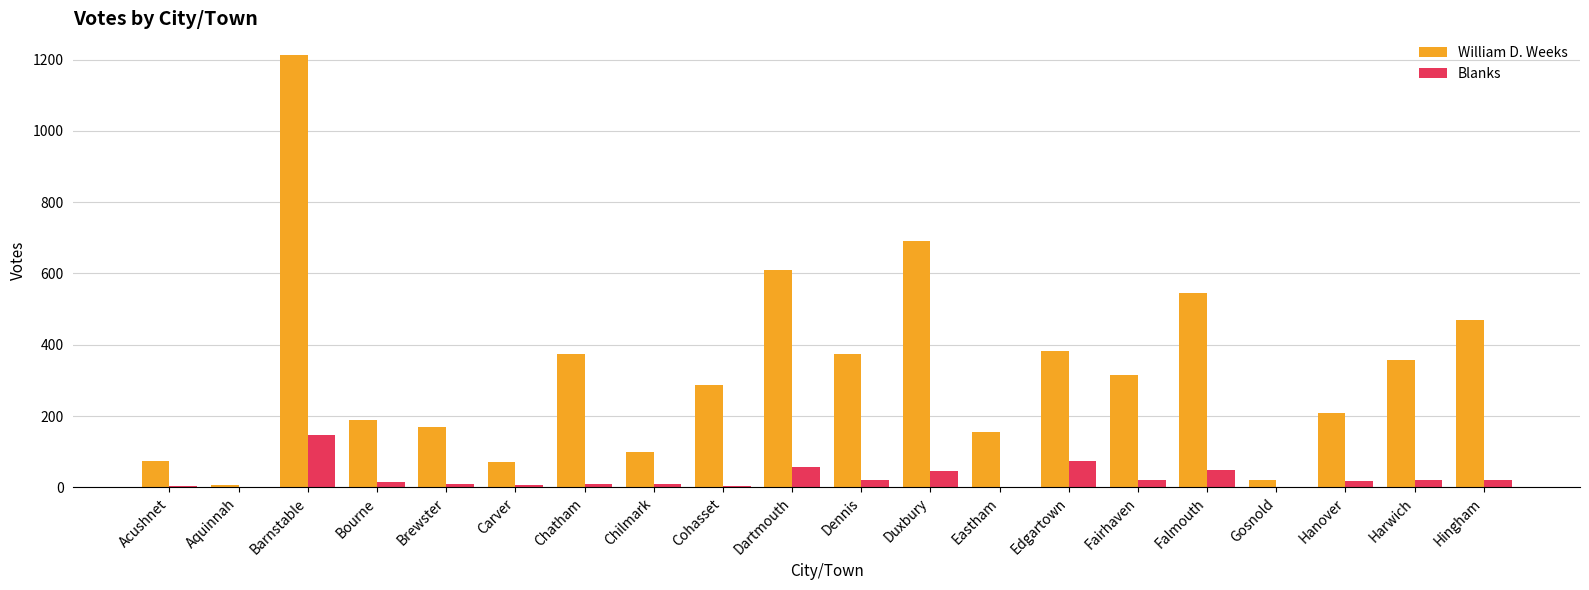

What is the total value across all series at Dartmouth?

666